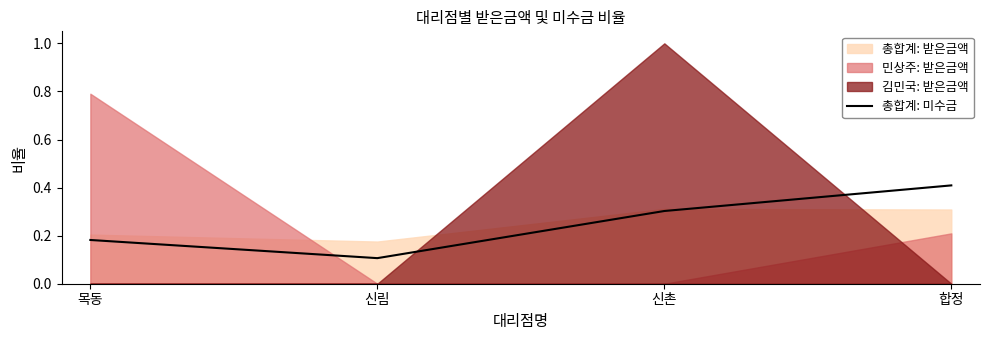

Reading left to right, what are all the values shown in this chart?

목동=0.2	신림=0.1	신촌=0.3	합정=0.4